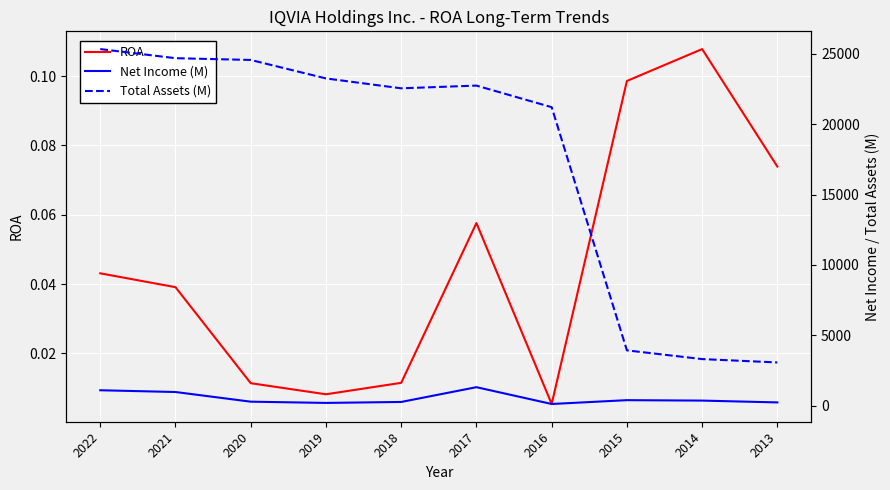

Which category has the lowest value in the Net Income (M) series?

2016